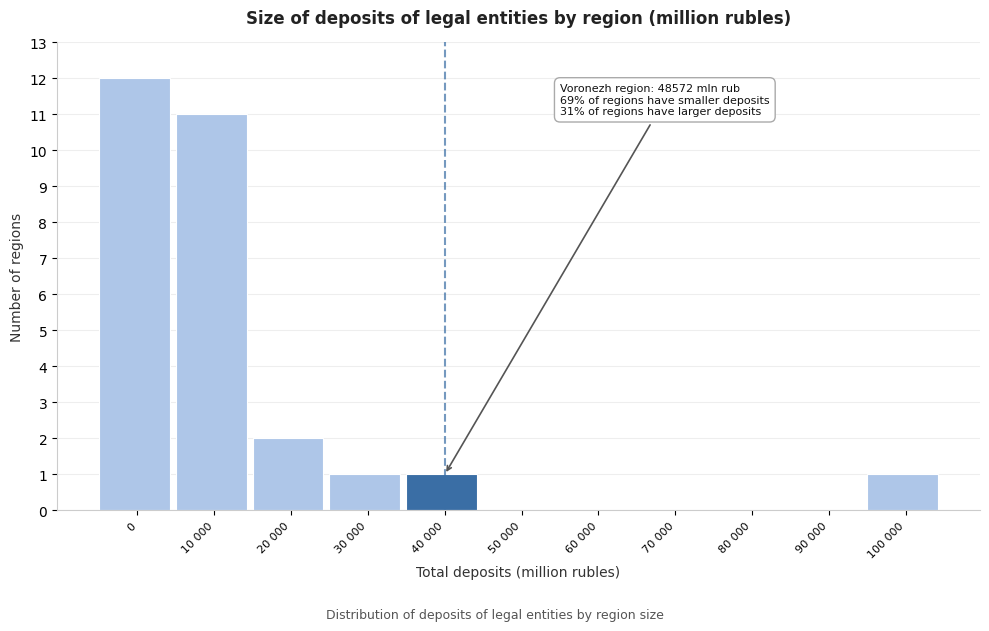

Reading left to right, transcribe all the data shown in this chart.

0=12	10 000=11	20 000=2	30 000=1	40 000=1	50 000=0	60 000=0	70 000=0	80 000=0	90 000=0	100 000=1